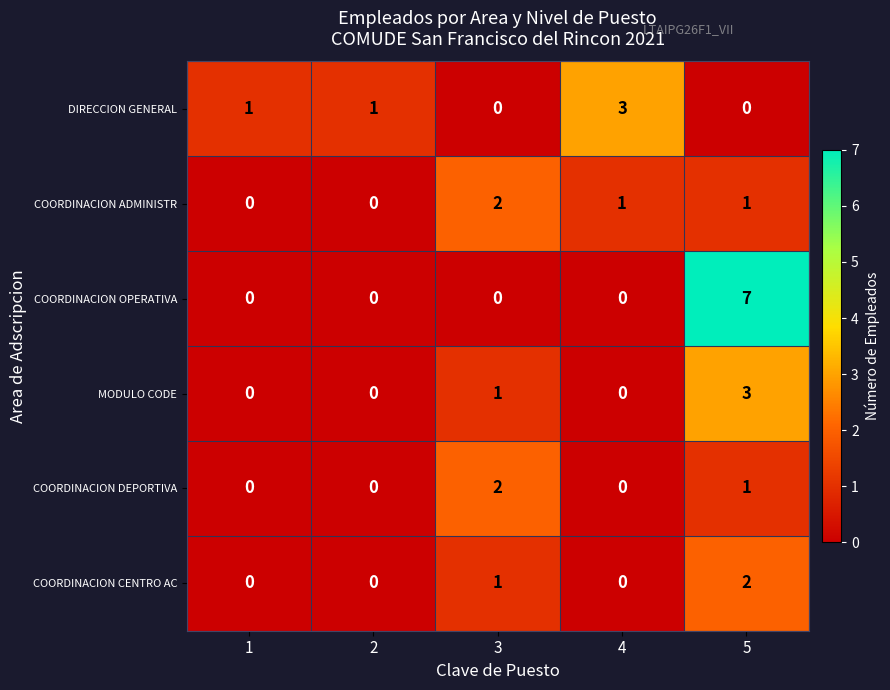

What is the sum of all COORDINACION DEPORTIVA values?

3